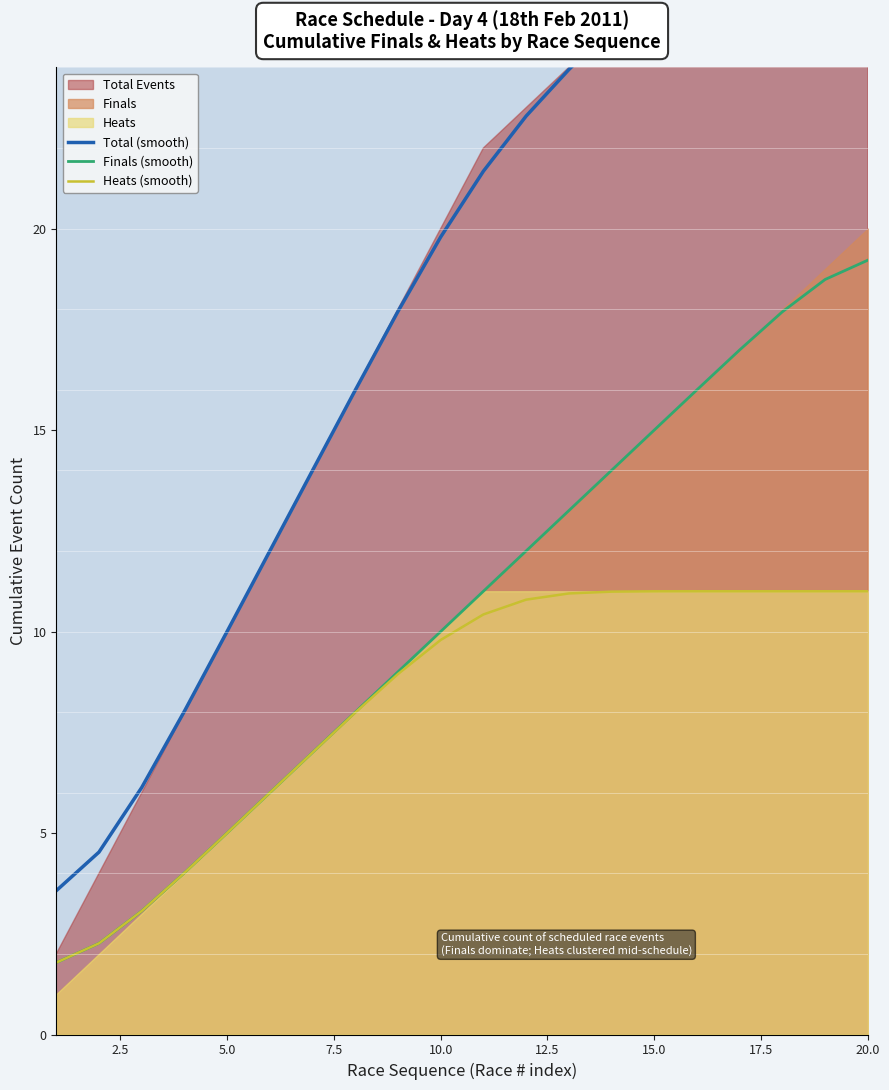

What is the highest value of the Heats (smooth) series?

11.0